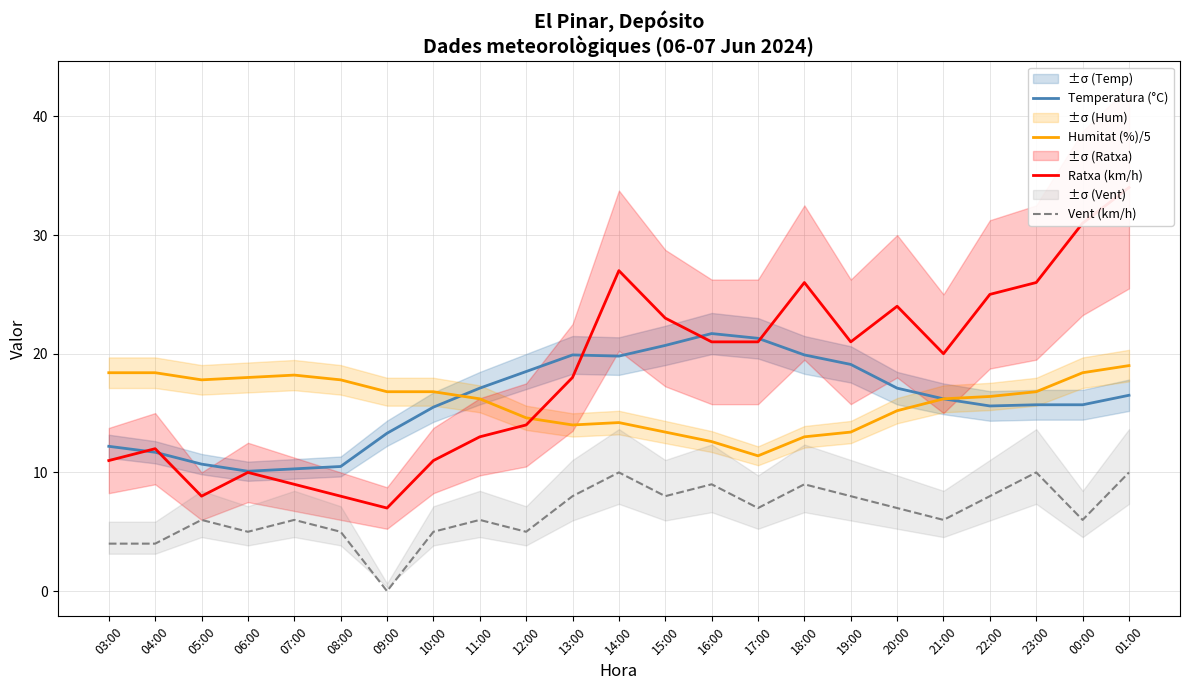

Is this an area chart (filled region under the line)?

No